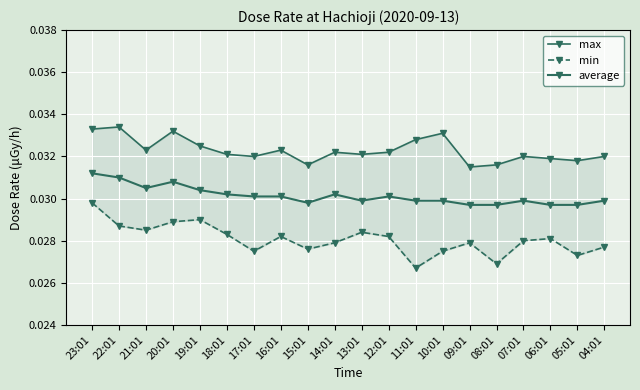

What is the label of the 9th point from the right?

12:01